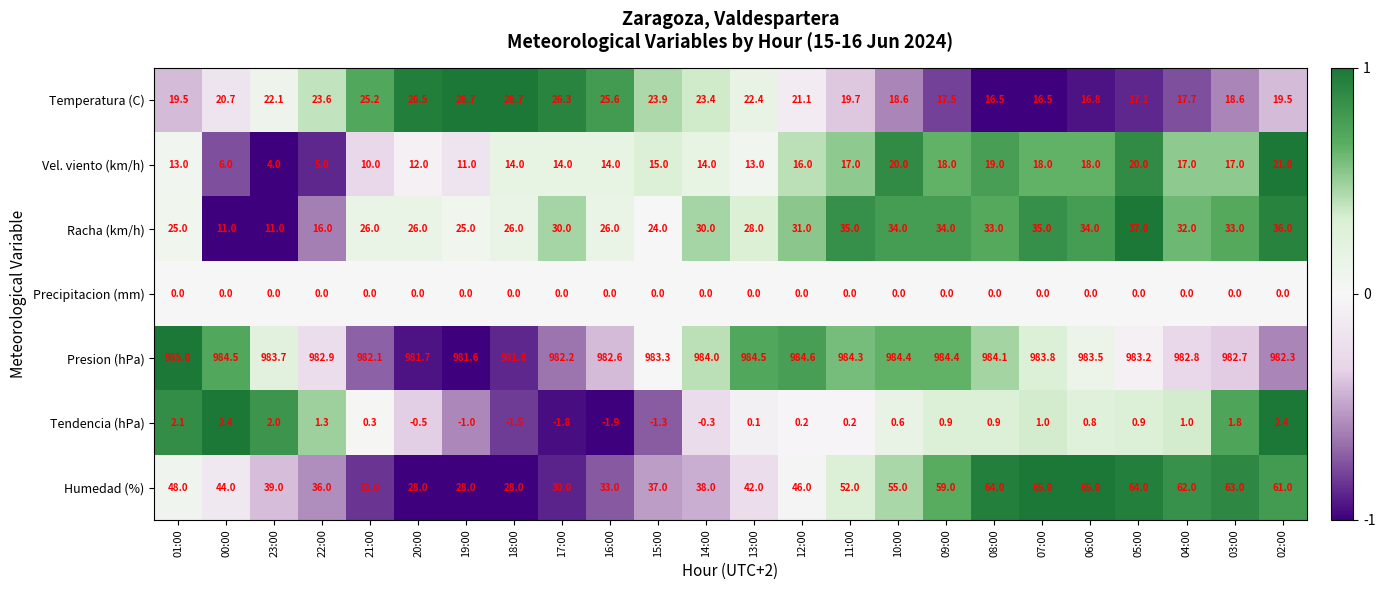

What is the sum of all Racha (km/h) values?

678.0